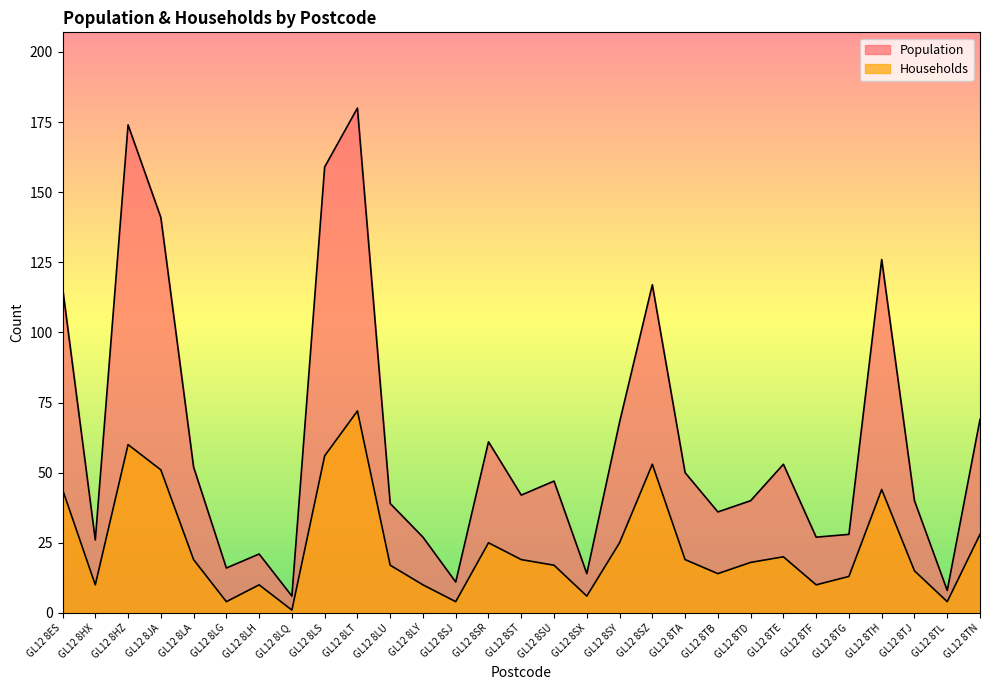

Between GL12 8SX and GL12 8SU, which is larger?

GL12 8SU